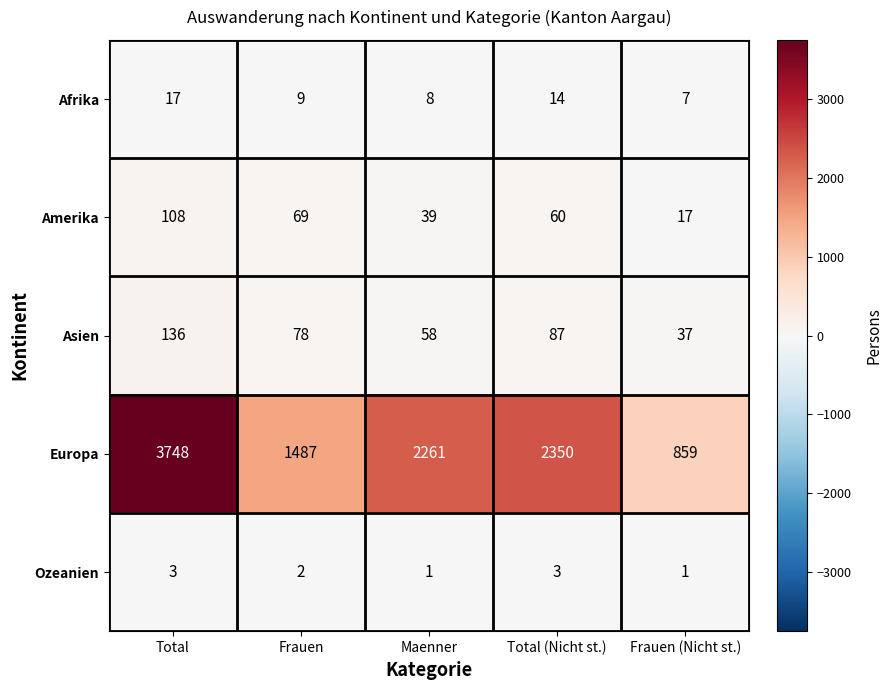

At how many categories does at least one series exceed 3630?

1